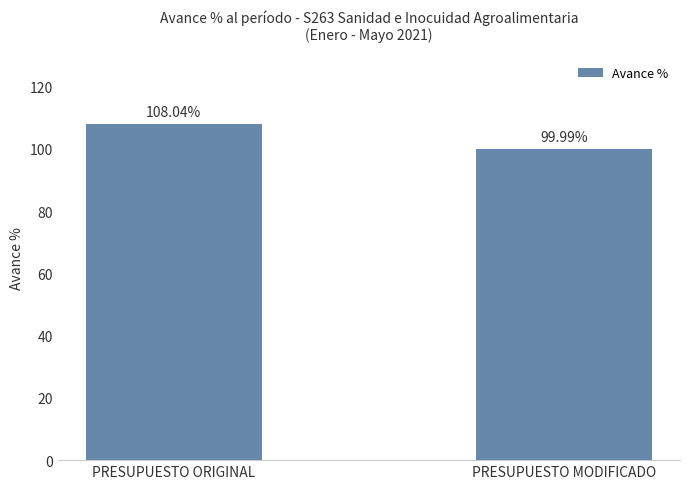

Rank the categories by value from highest to lowest.

PRESUPUESTO ORIGINAL, PRESUPUESTO MODIFICADO